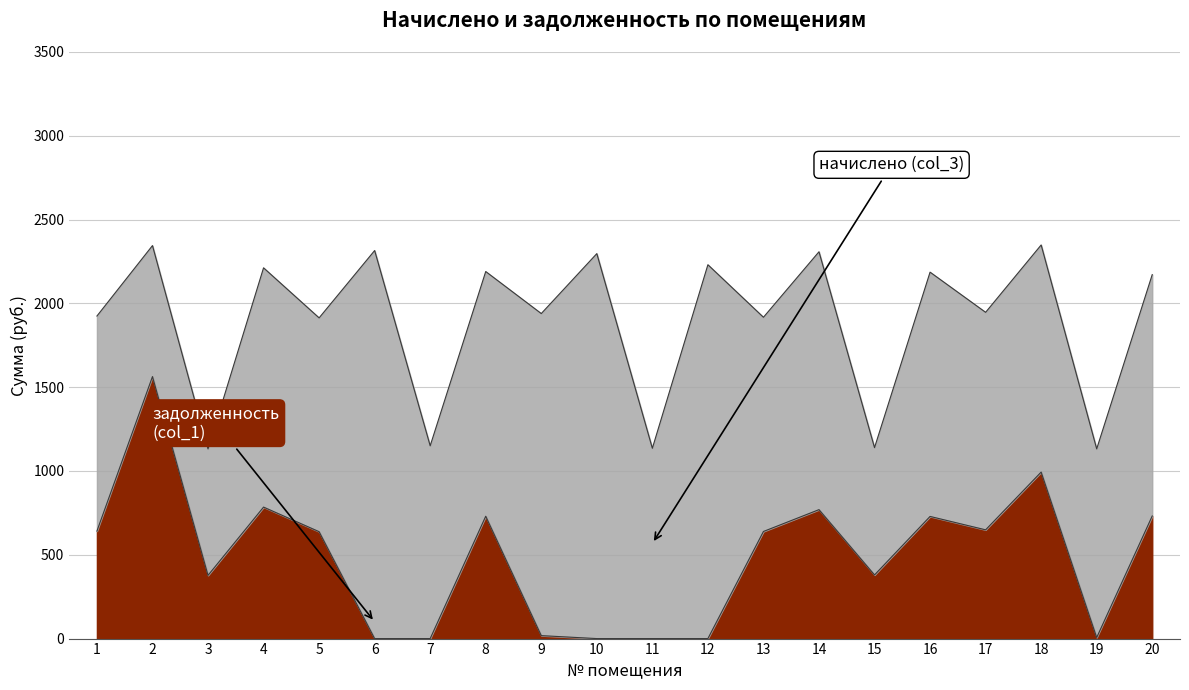

Reading right to left, what are all the values shown in this chart?

задолженность (col_1): 731.6	6.3	993.5	648.9	728.8	379.8	769.4	639.1	0.0	0.0	0.0	17.6	730.0	0.0	0.0	637.9	784.6	377.3	1563.3	641.5
начислено (col_3): 2171.6	1131.9	2348.6	1946.7	2186.4	1139.3	2308.1	1917.2	2230.7	1135.6	2297.0	1939.3	2190.1	1150.3	2315.4	1913.5	2212.2	1131.9	2344.9	1924.6